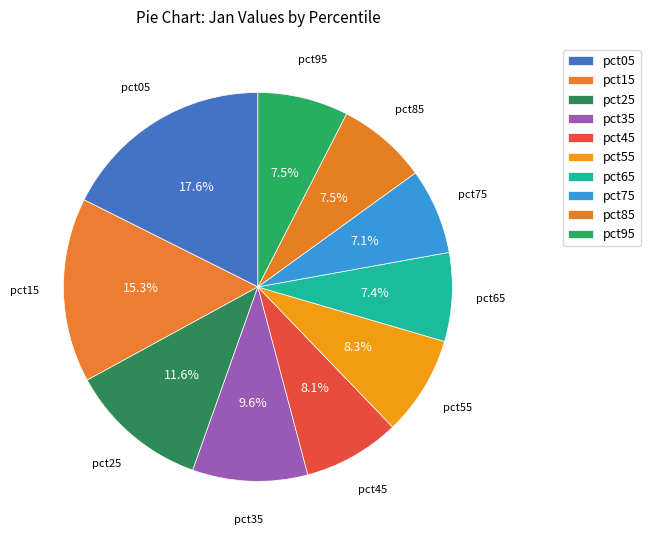

Count the number of slices in the pie.

10